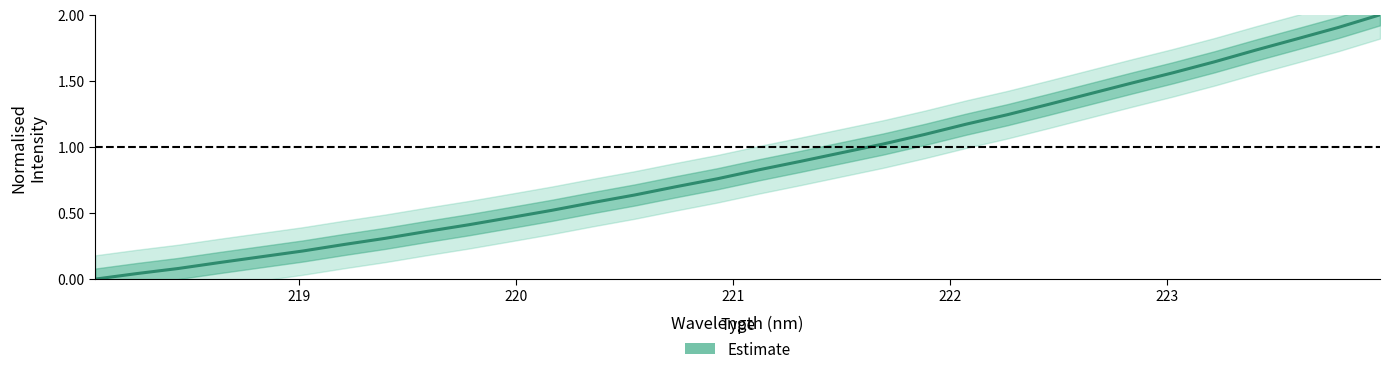

The value at 23 is 0.3. True or false?

False